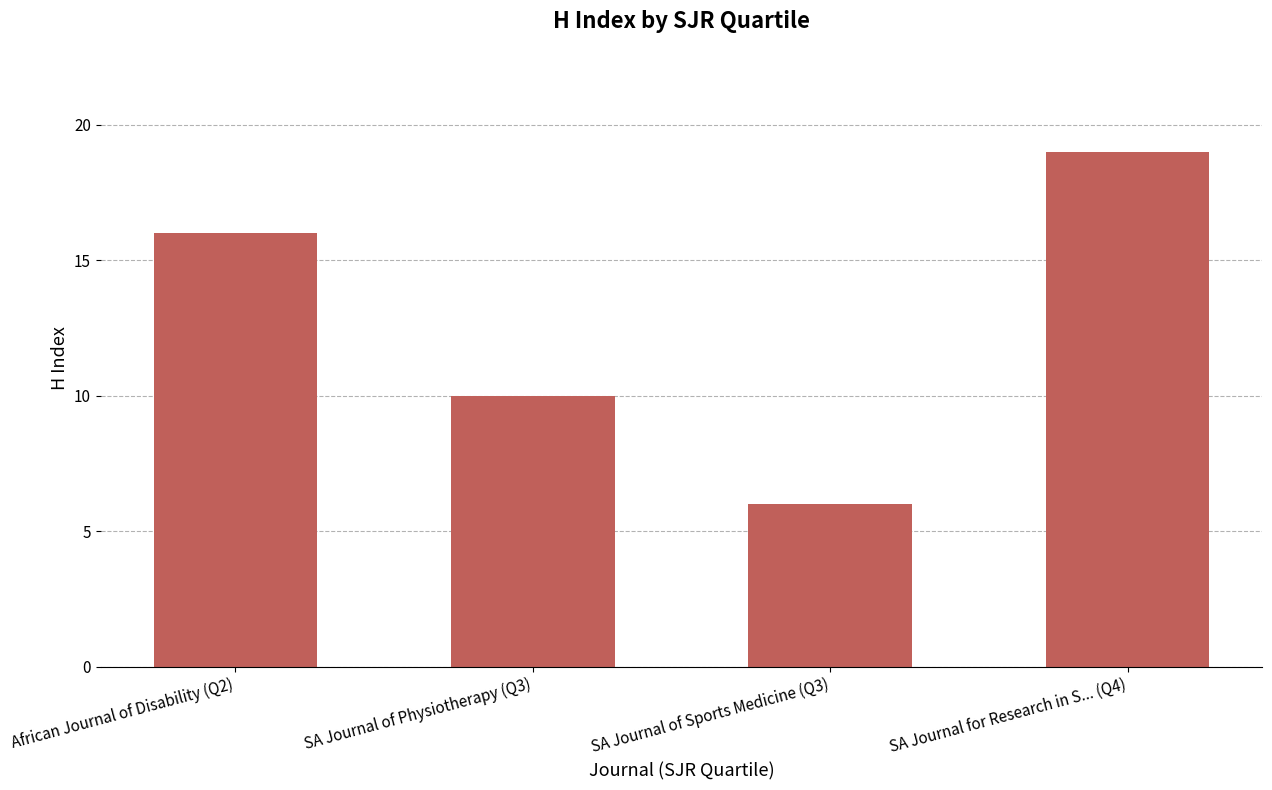

Are the bars grouped side by side (vs. stacked)?

No